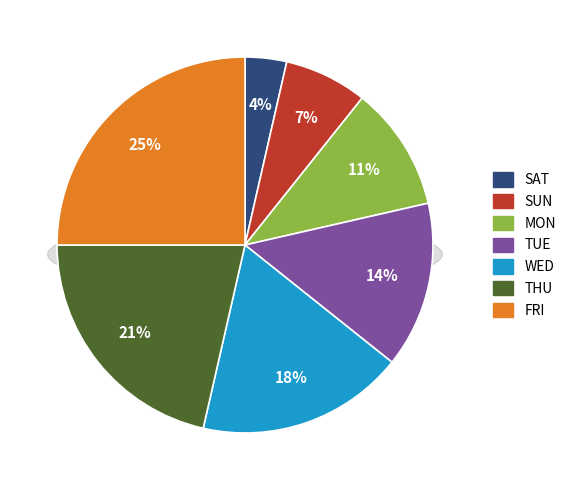

Which category has the biggest portion of the pie?

FRI